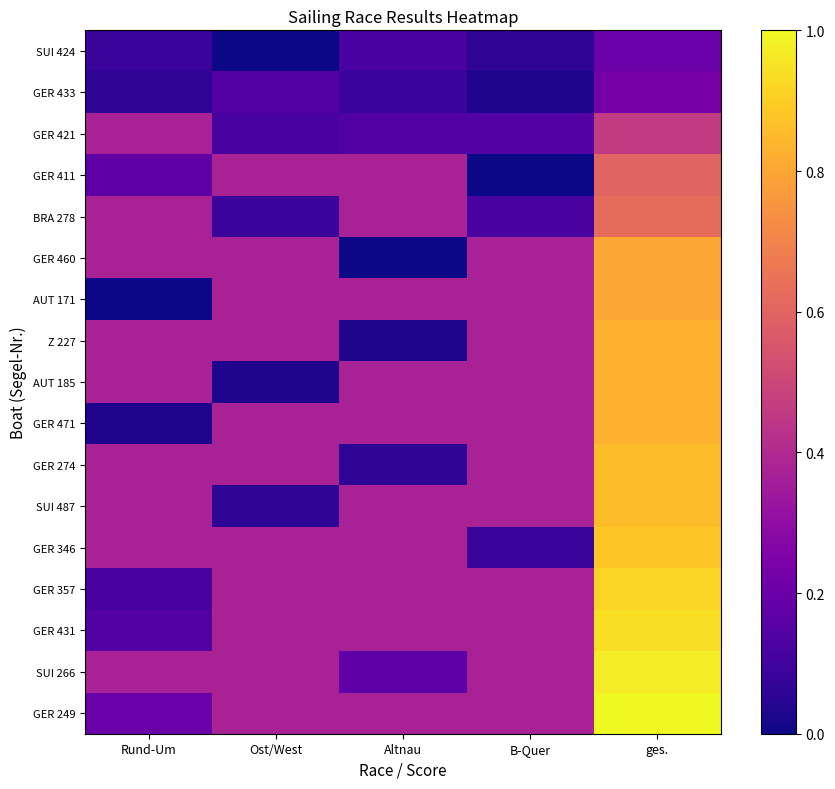

Count the number of data series in this chart.

17